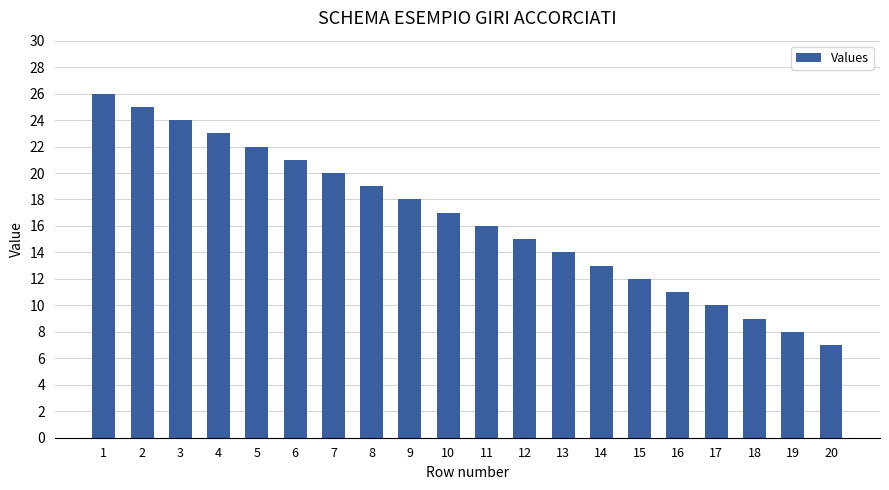

What is the change in value from 8 to 15?

-7